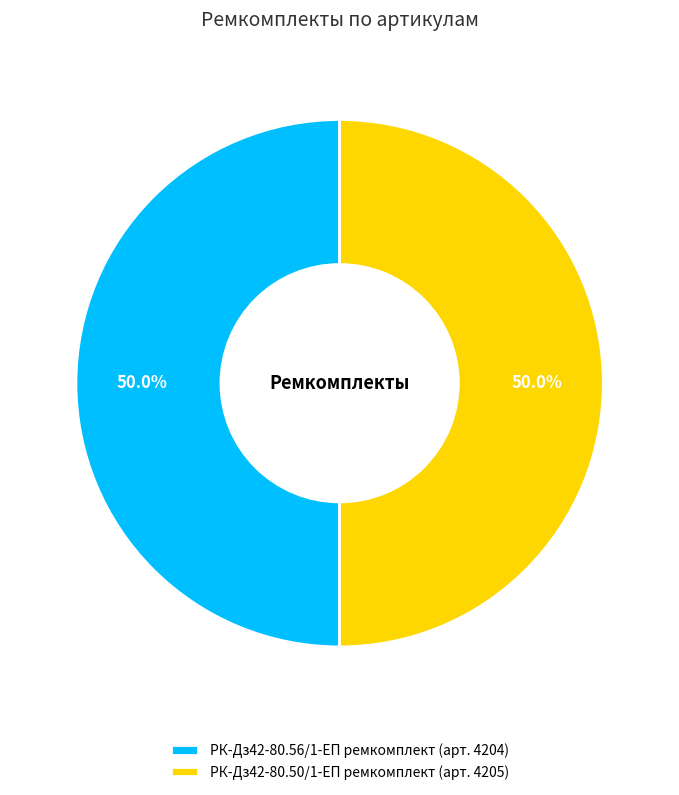

What is the ratio of the value at РК-Дз42-80.50/1-ЕП ремкомплект (арт. 4205) to the value at РК-Дз42-80.56/1-ЕП ремкомплект (арт. 4204)?

1.0